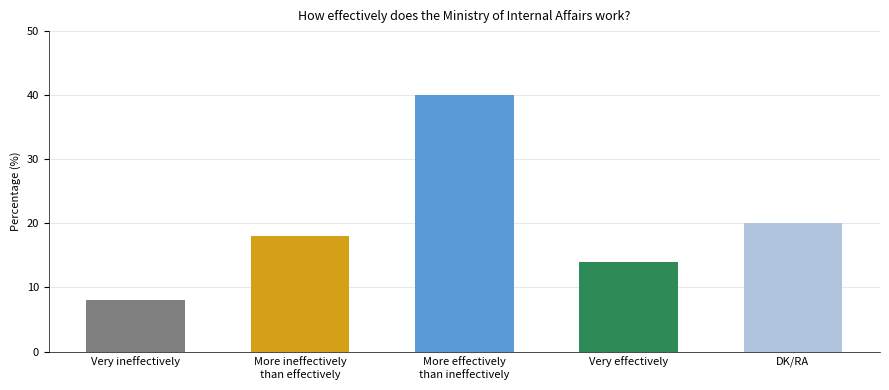

Does the chart contain stacked bars?

No